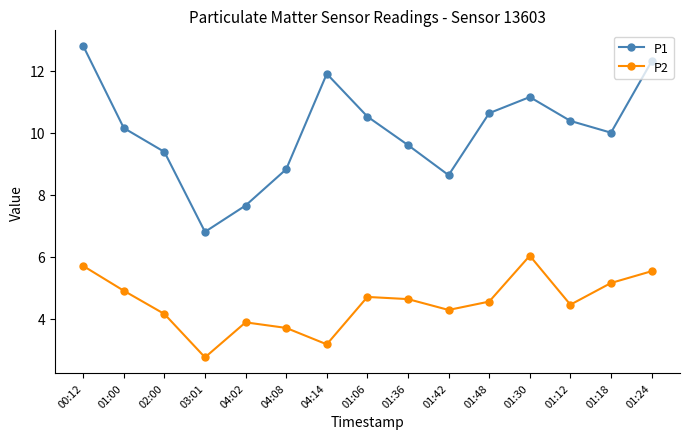

True or false: P1 and P2 cross at least once.

False